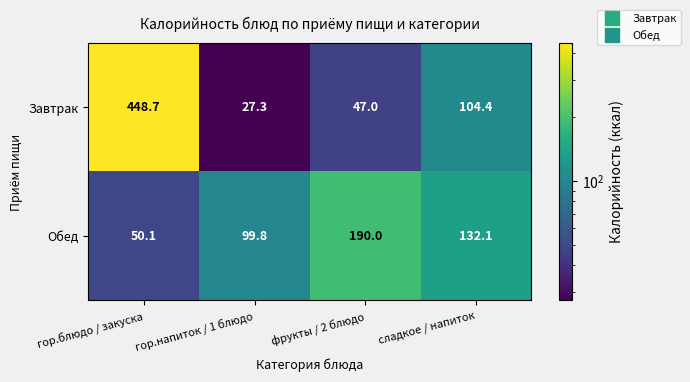

What is the difference between the second highest and second lowest values in the Завтрак series?

57.4